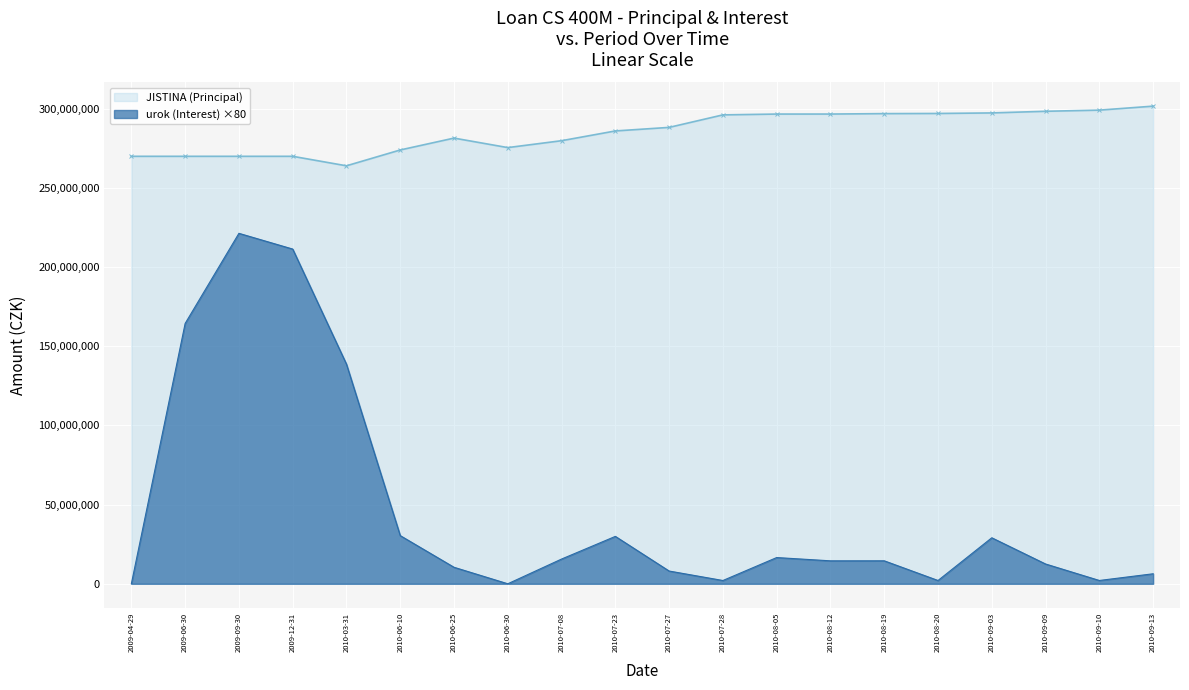

How many data points in JISTINA (Principal) are less than 288263802?

10